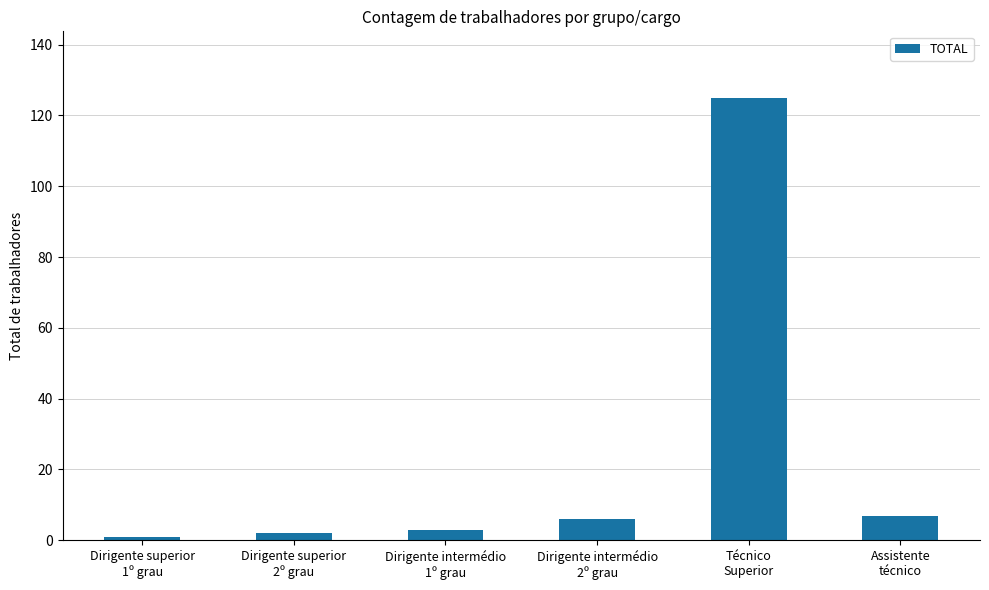

Between Dirigente superior
1º grau and Dirigente intermédio
1º grau, which is larger?

Dirigente intermédio
1º grau